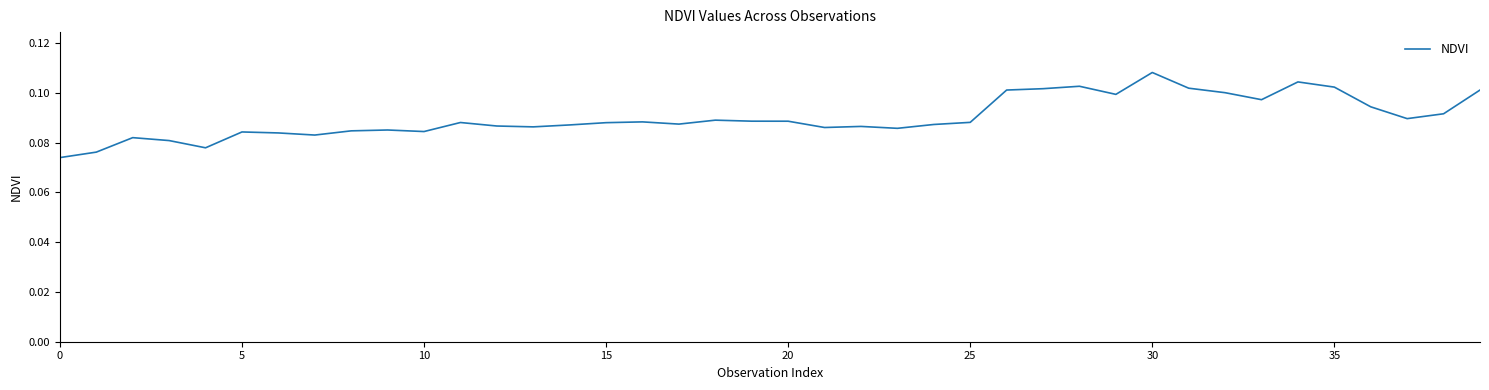

Reading left to right, transcribe all the data shown in this chart.

0.1	0.1	0.1	0.1	0.1	0.1	0.1	0.1	0.1	0.1	0.1	0.1	0.1	0.1	0.1	0.1	0.1	0.1	0.1	0.1	0.1	0.1	0.1	0.1	0.1	0.1	0.1	0.1	0.1	0.1	0.1	0.1	0.1	0.1	0.1	0.1	0.1	0.1	0.1	0.1